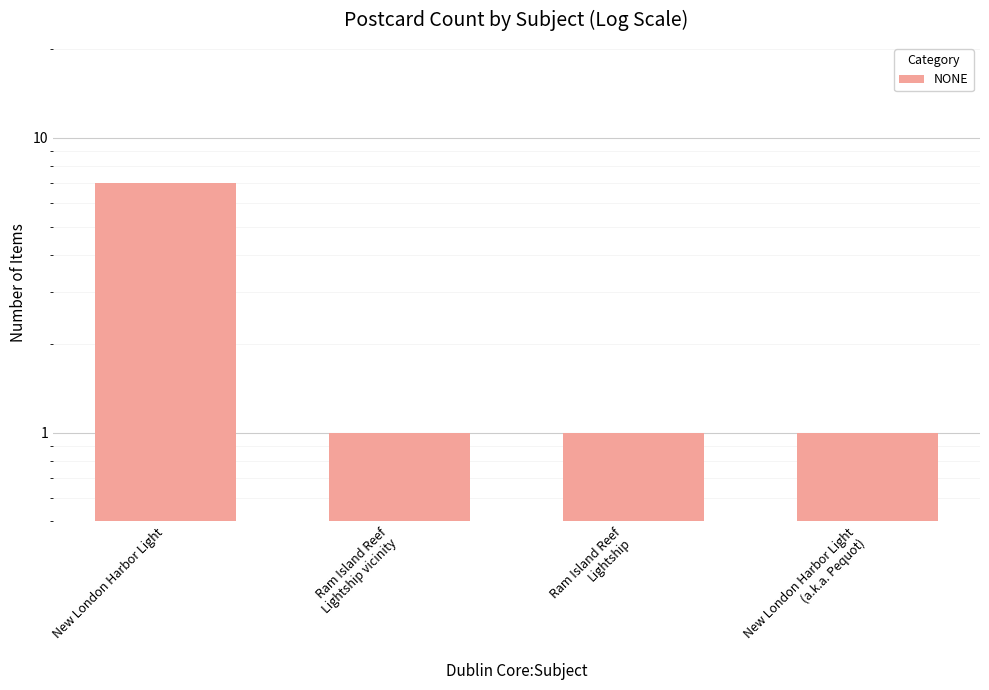

Rank the categories by value from highest to lowest.

New London Harbor Light, Ram Island Reef
Lightship vicinity, Ram Island Reef
Lightship, New London Harbor Light
(a.k.a. Pequot)